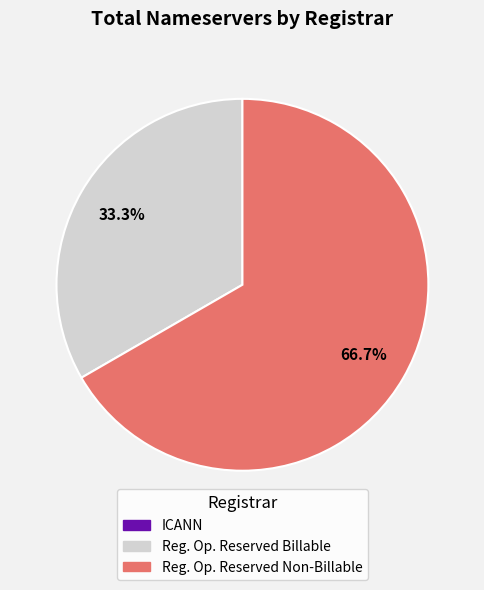

Is there any slice that represents more than half of the pie?

Yes